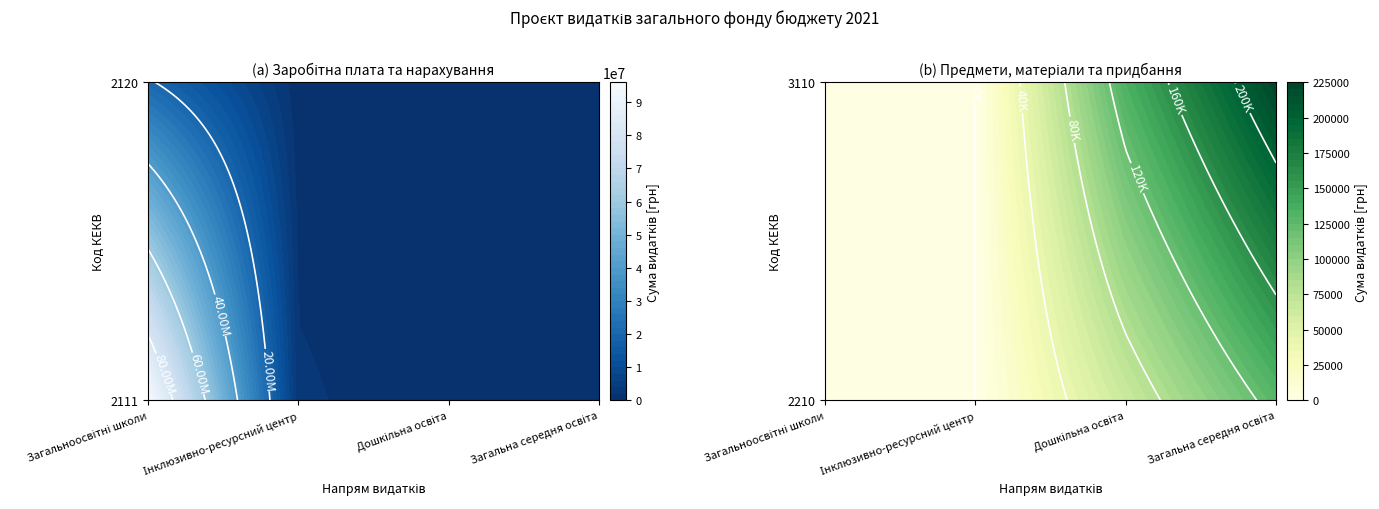

At which category is the sum across all series the highest?

Загальноосвітні школи